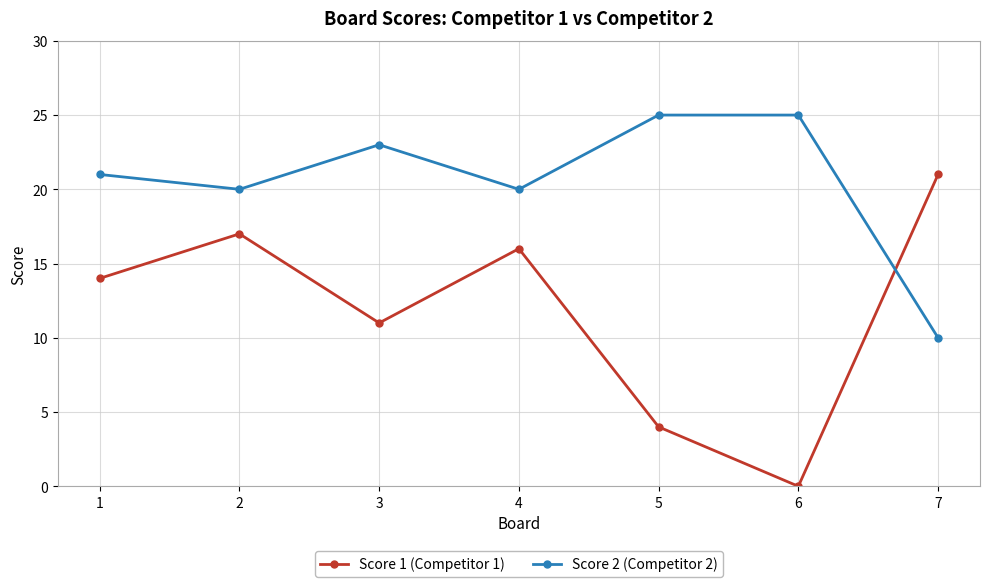

What are all the series names shown in the legend?

Score 1 (Competitor 1), Score 2 (Competitor 2)